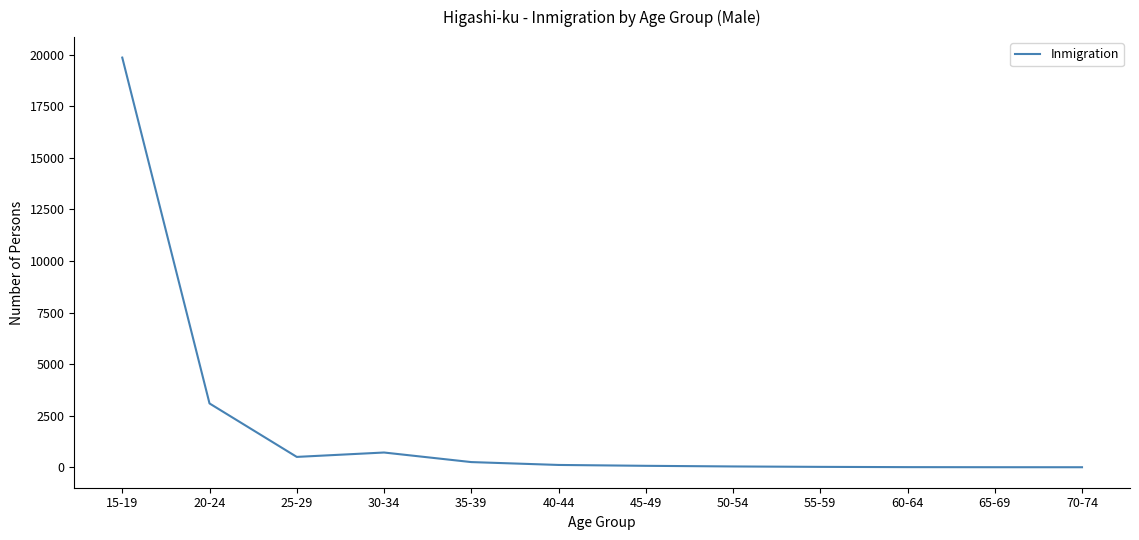

What is the change in value from 20-24 to 30-34?

-2379